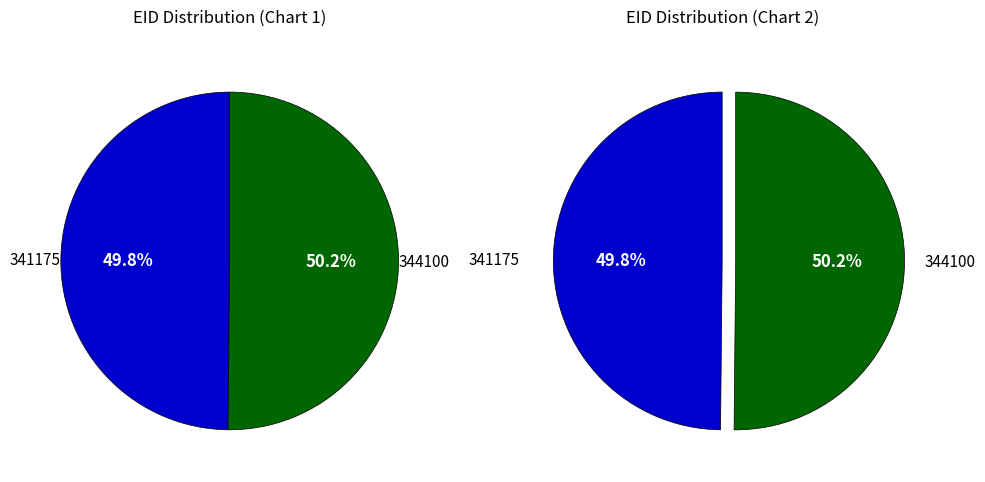

How many slices are in this pie chart?

2